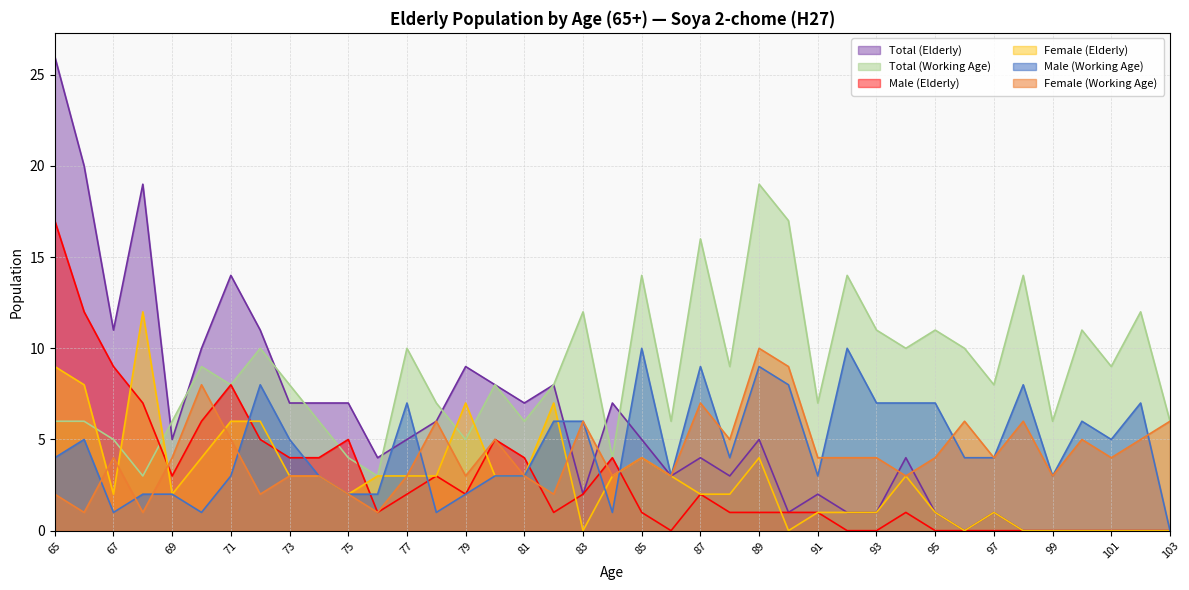

What is the total value across all series at 77?

30